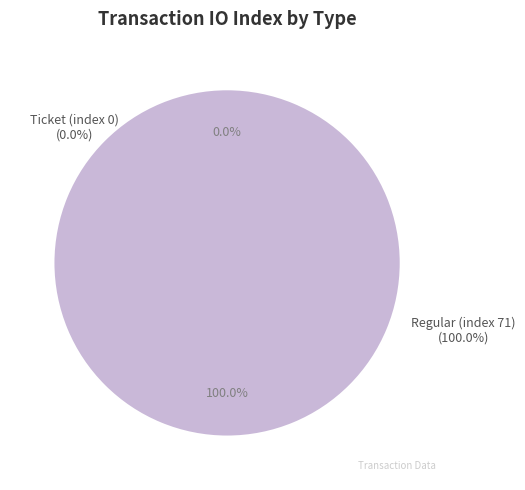

Which category has the smallest portion of the pie?

Ticket (index 0)